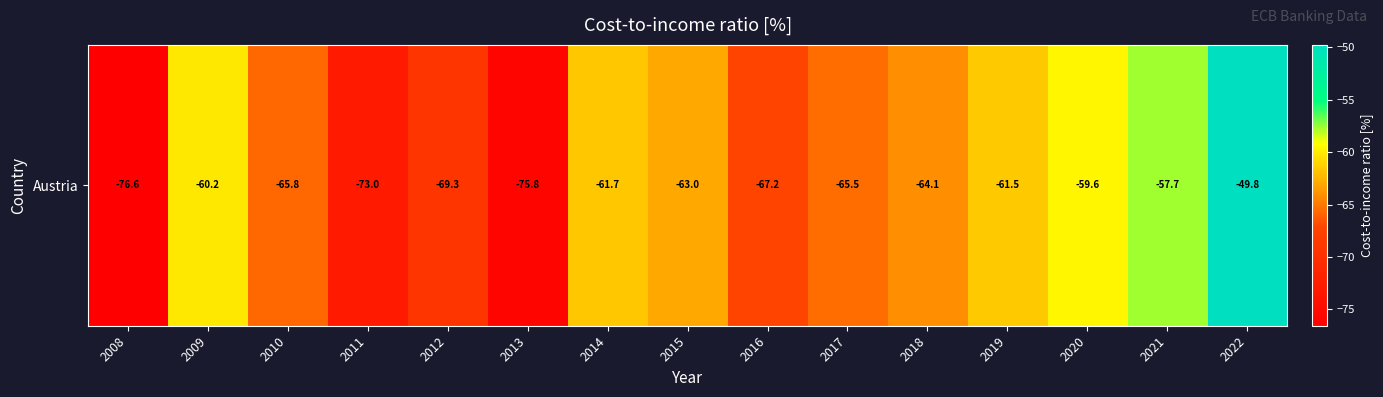

What is the minimum value shown in the chart?

-76.6